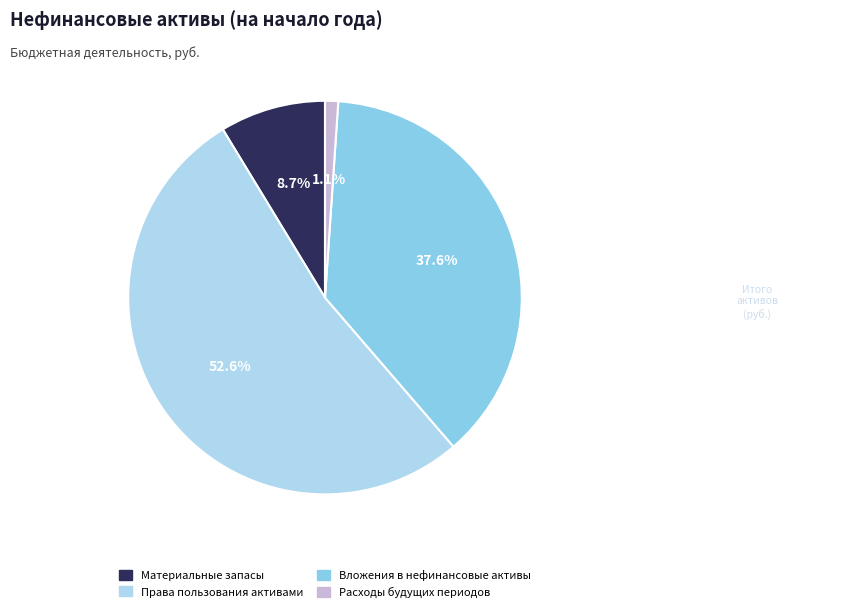

How many slices are in this pie chart?

4